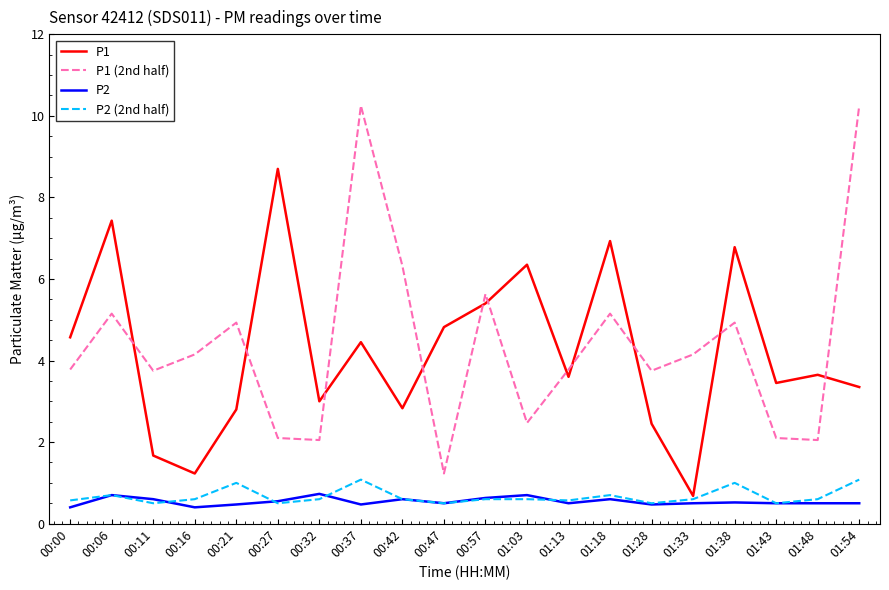

What is the difference between the highest and lowest values at 00:37?

9.8